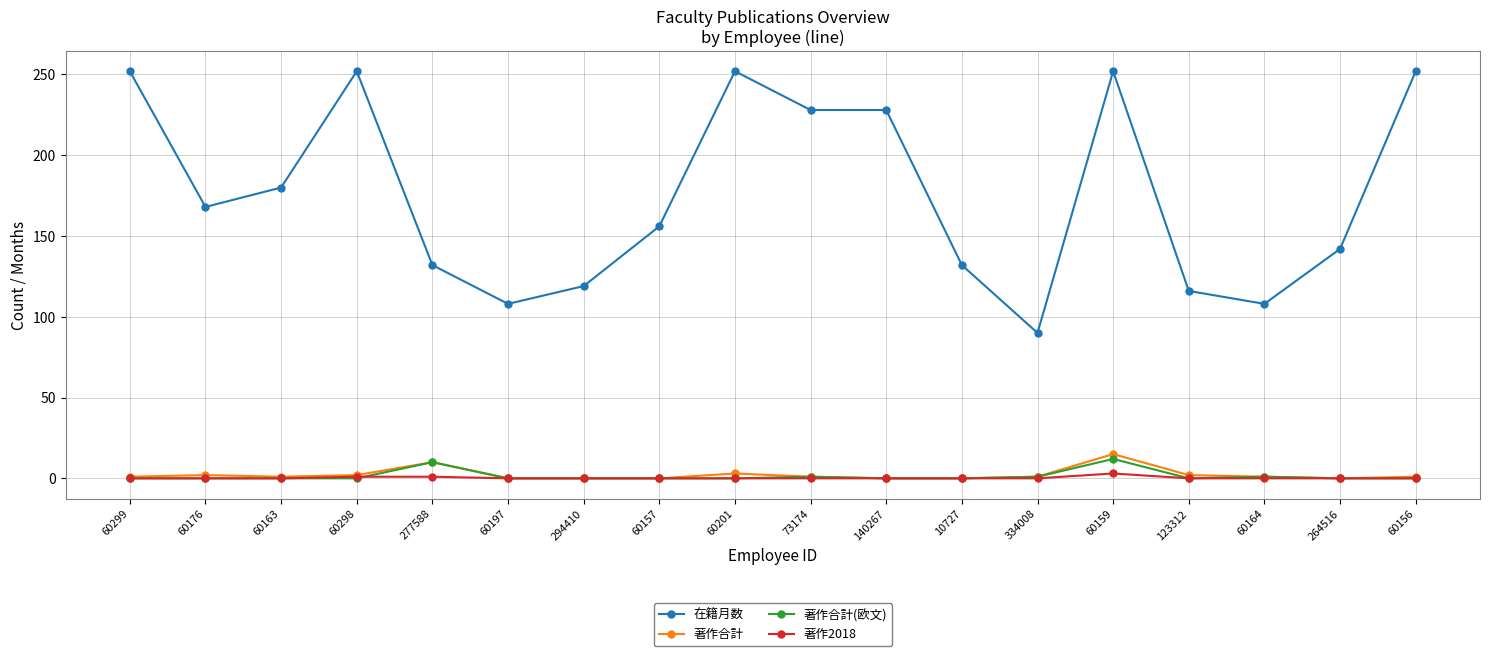

True or false: 在籍月数 has a value of 53 at 334008.

False